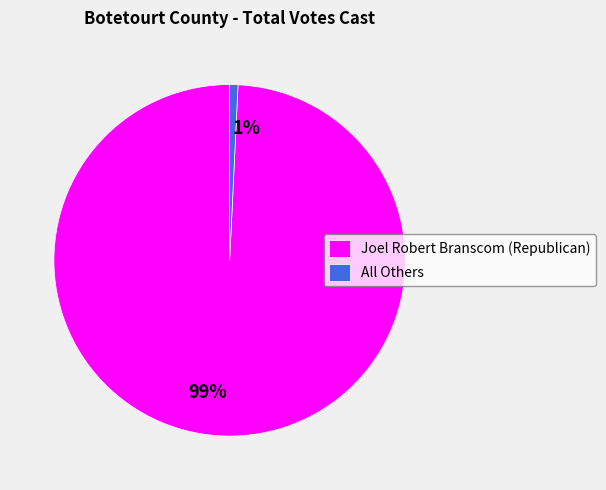

To the nearest percent, what is the average slice percentage?

50%